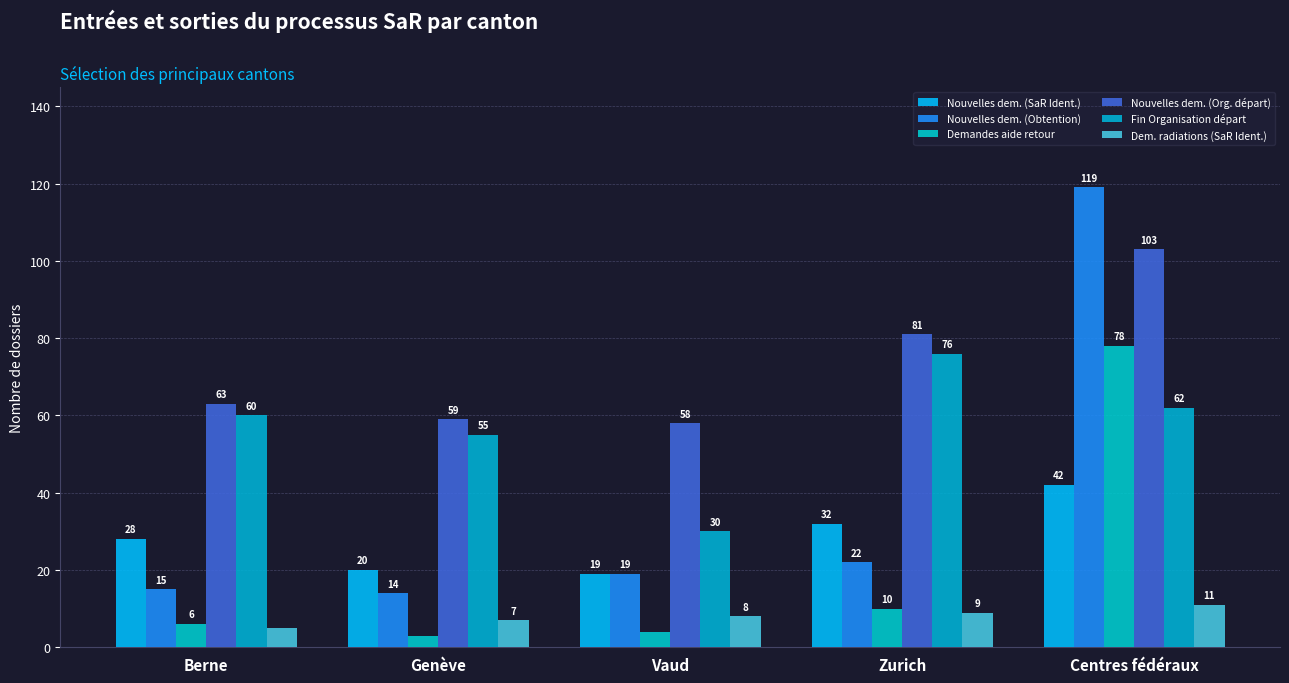

At which category does the chart reach its peak across all series?

Centres fédéraux